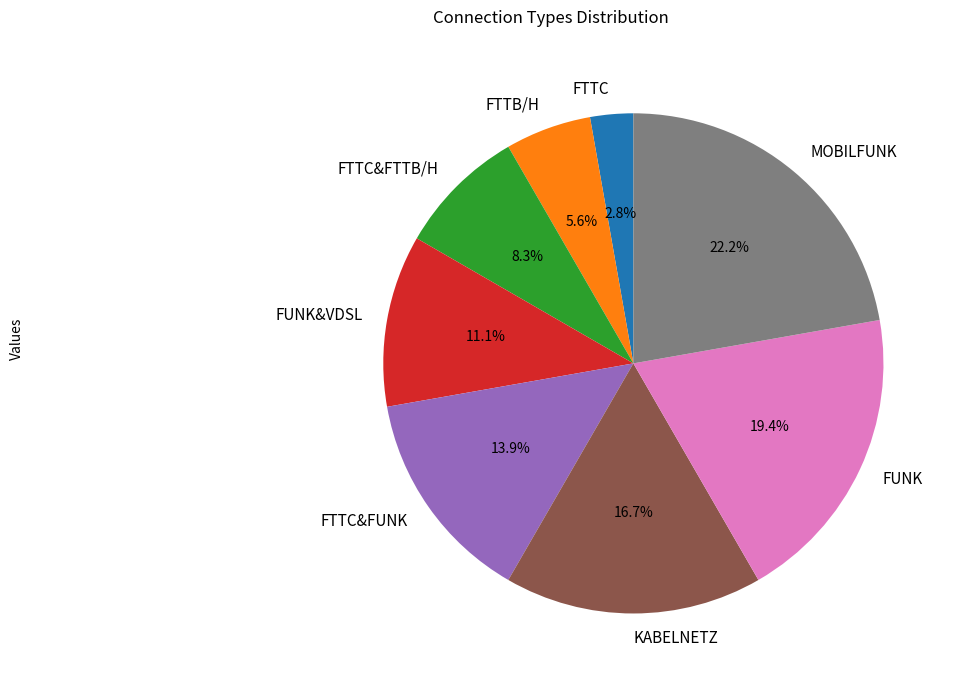

Which slice is the smallest?

FTTC